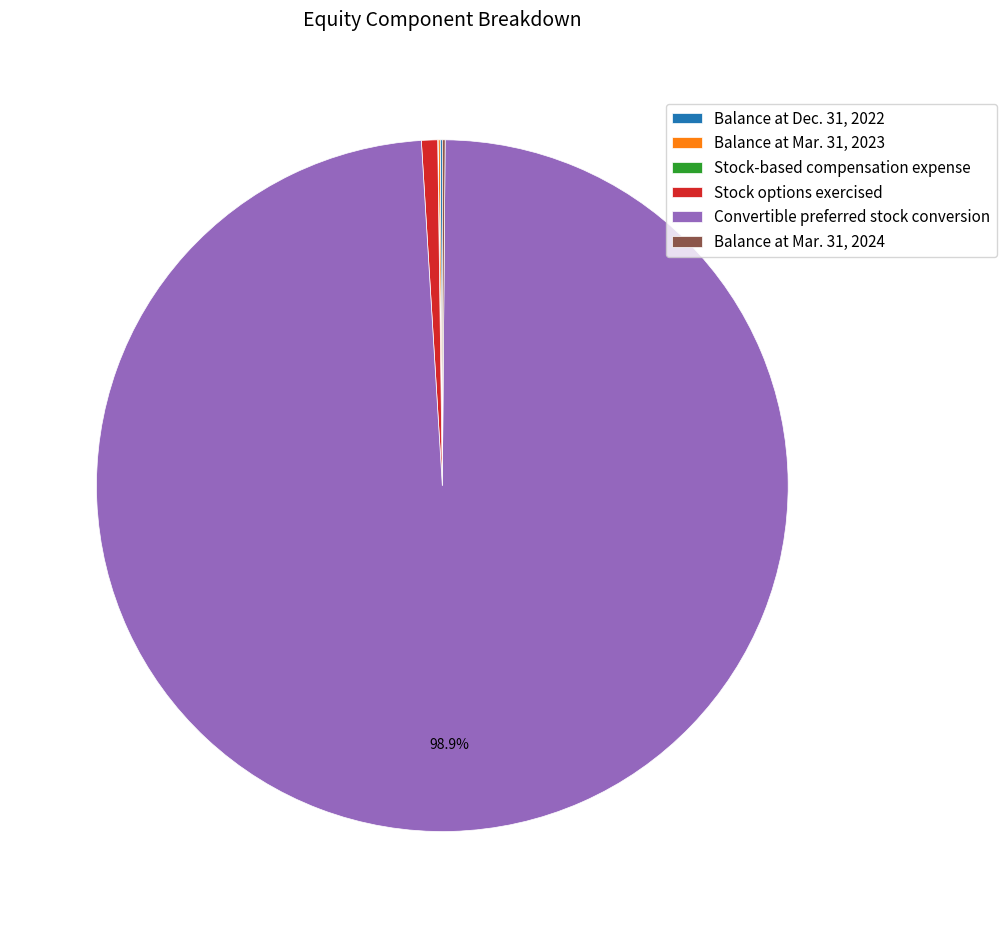

The Stock options exercised slice represents 11% of the pie. True or false?

False